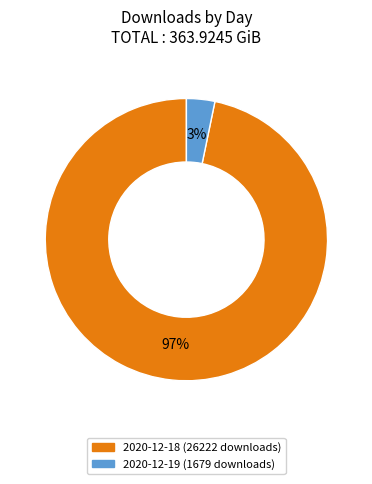

To the nearest percent, what portion does 2020-12-18 (26222 downloads) represent?

97%